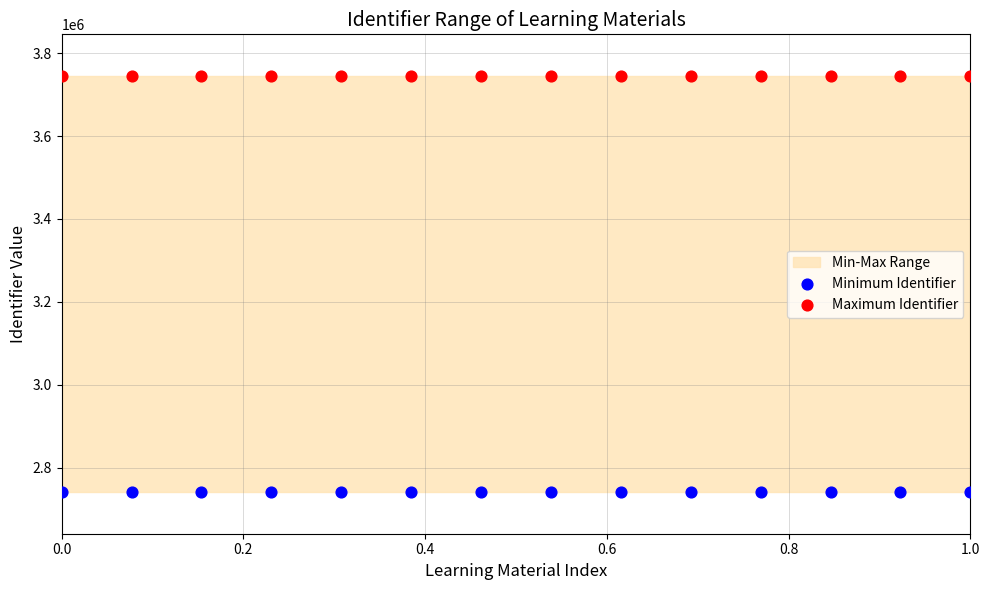

Which series reaches the maximum Y coordinate?

Maximum Identifier